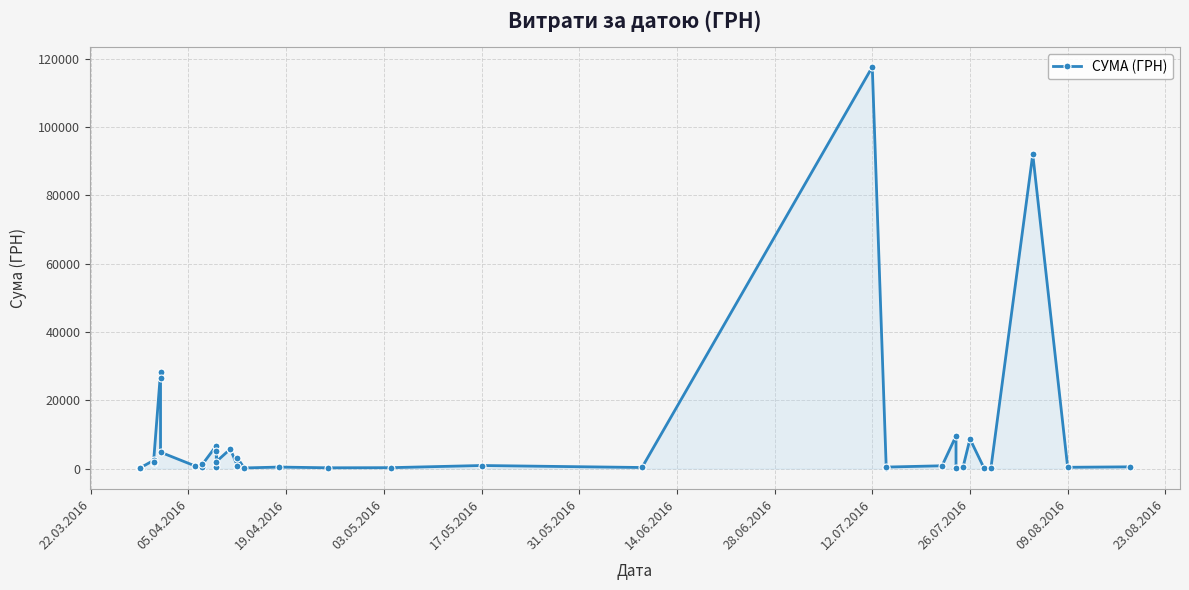

What is the maximum value shown in the chart?

117568.8